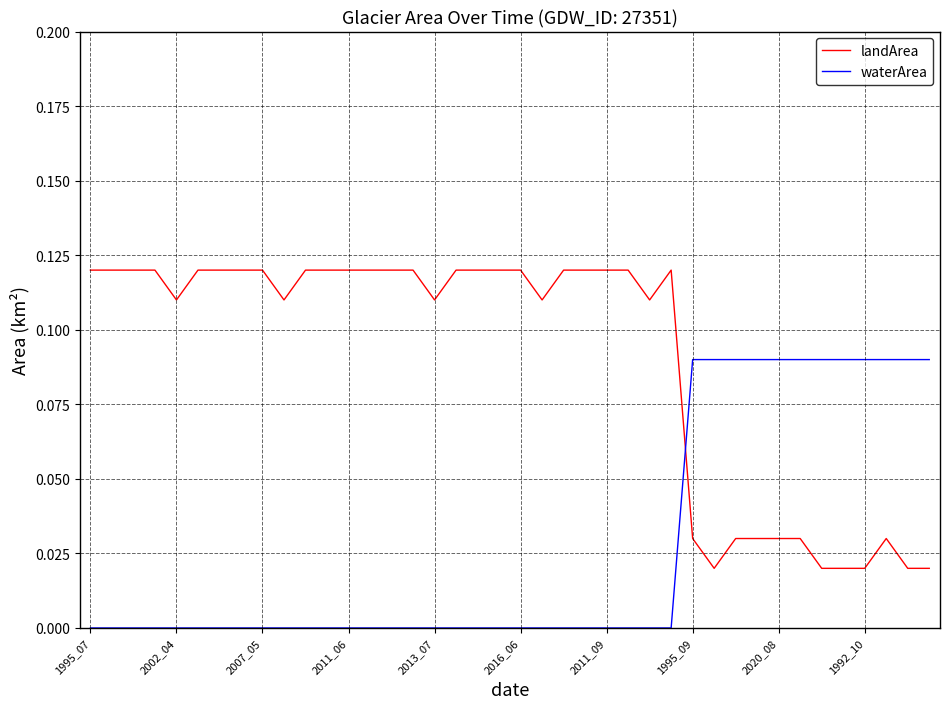

True or false: landArea and waterArea cross at least once.

True